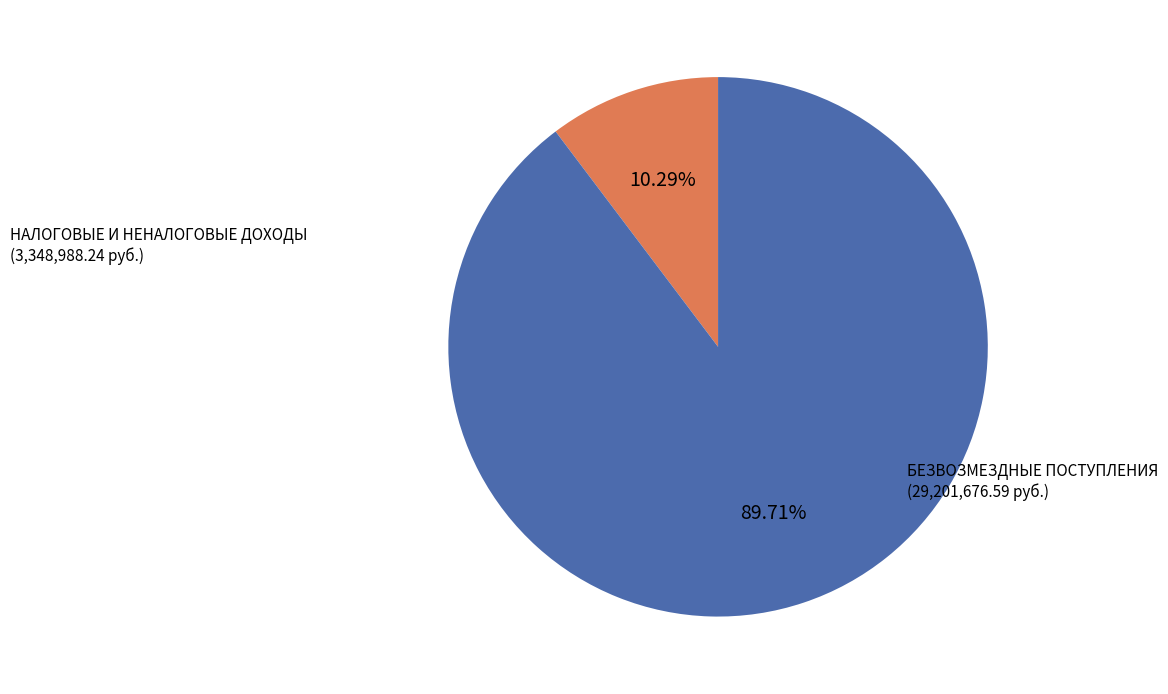

Does any single category account for the majority?

Yes